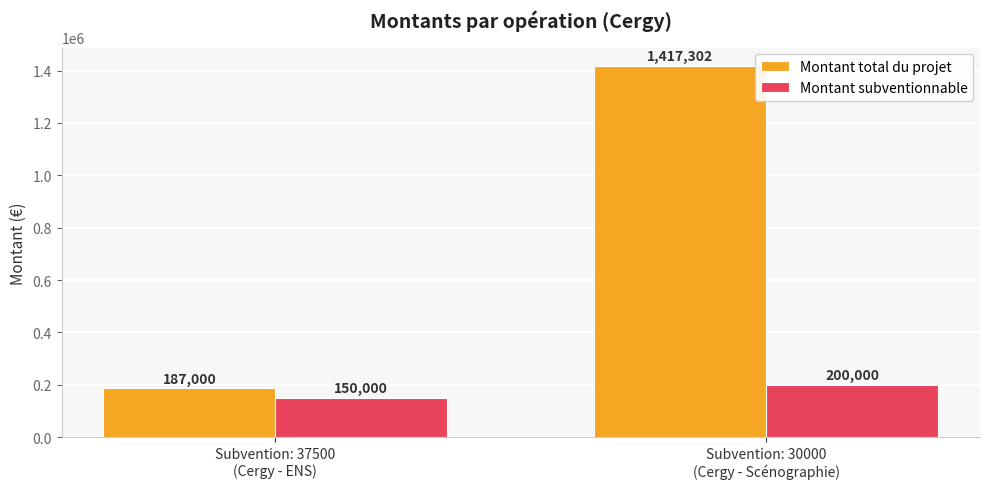

What is the lowest value of the Montant subventionnable series?

150000